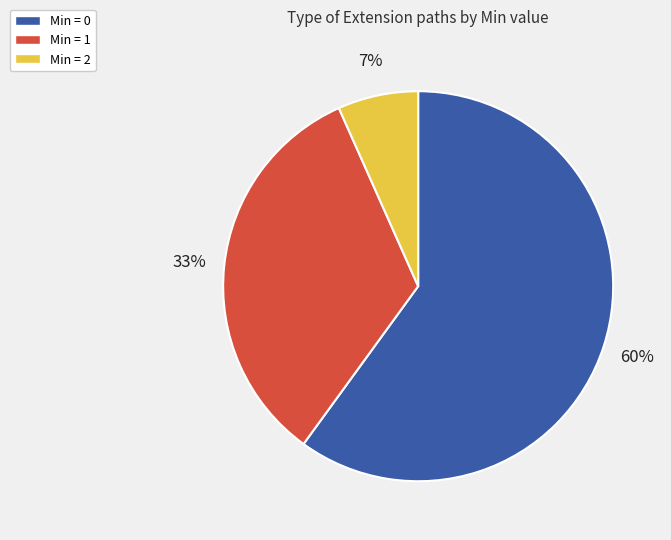

Is there a majority slice in this chart?

Yes